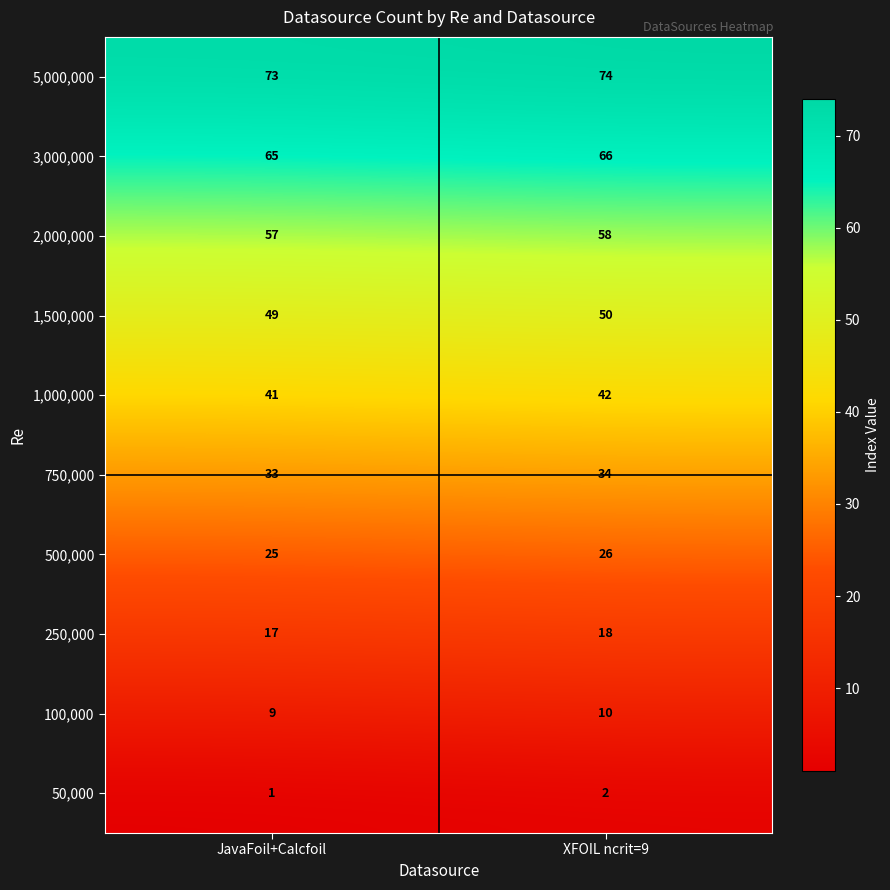

Which category has the lowest value in the 750,000 series?

JavaFoil+Calcfoil